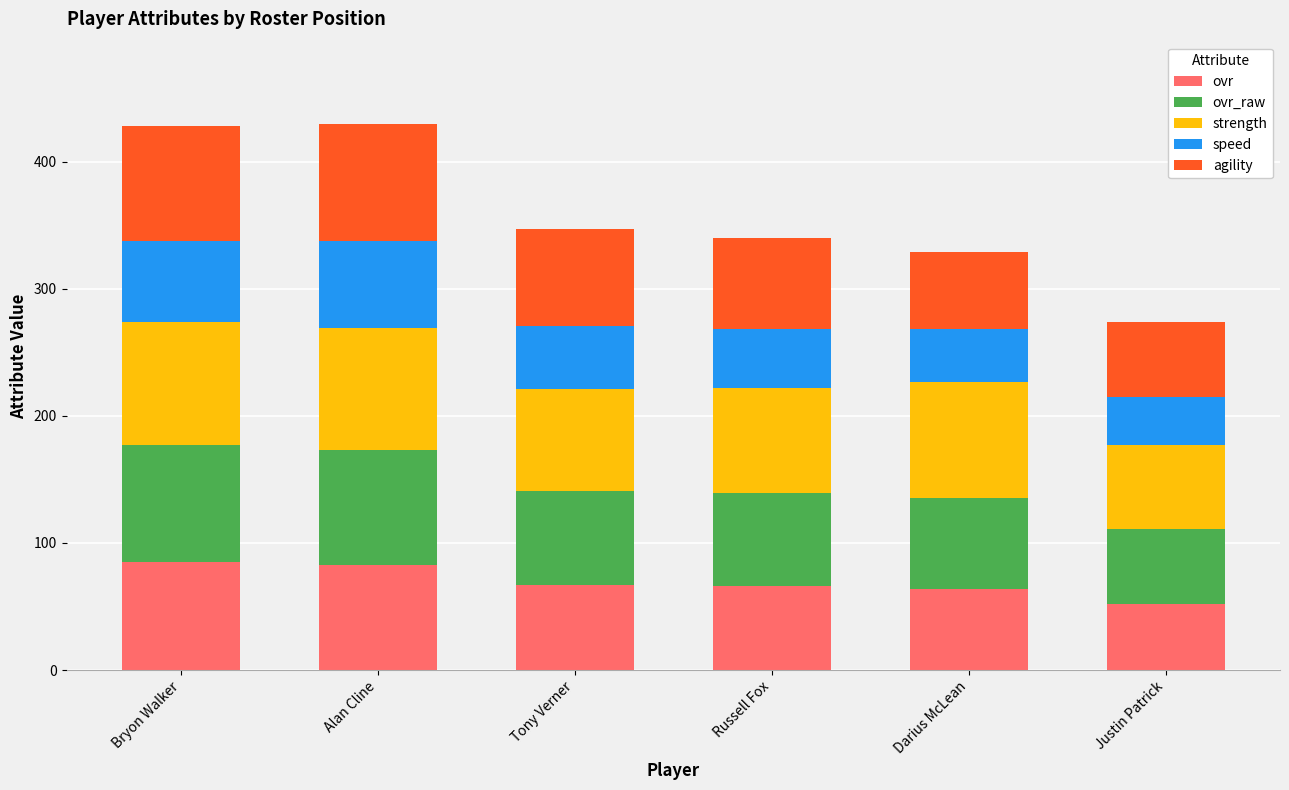

What is the difference between the ovr values at Alan Cline and Tony Verner?

16